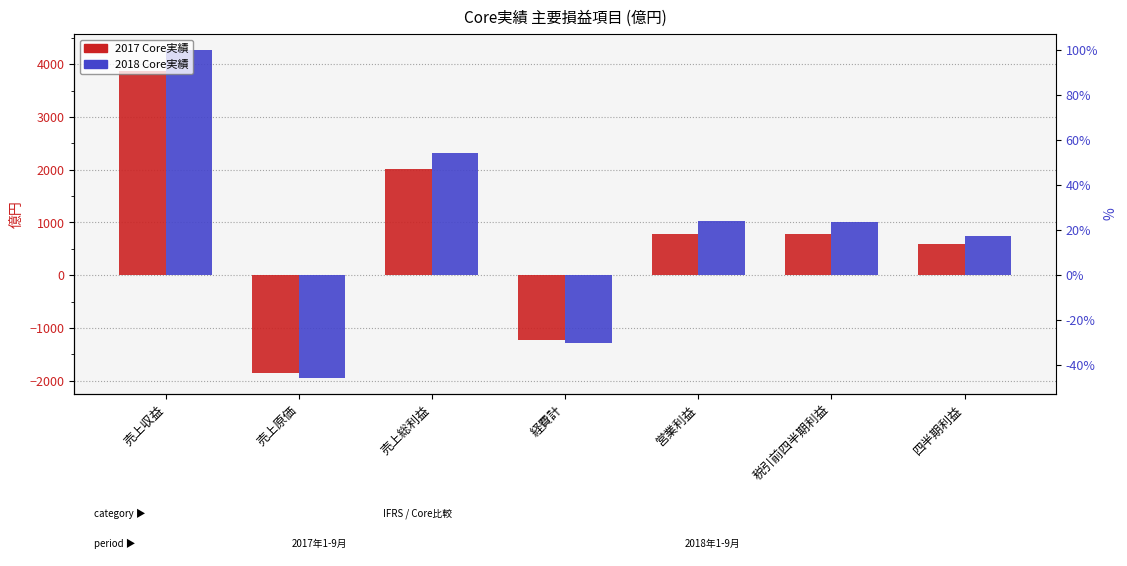

The 2018 Core実績 series shows 1592.7 at 営業利益. True or false?

False